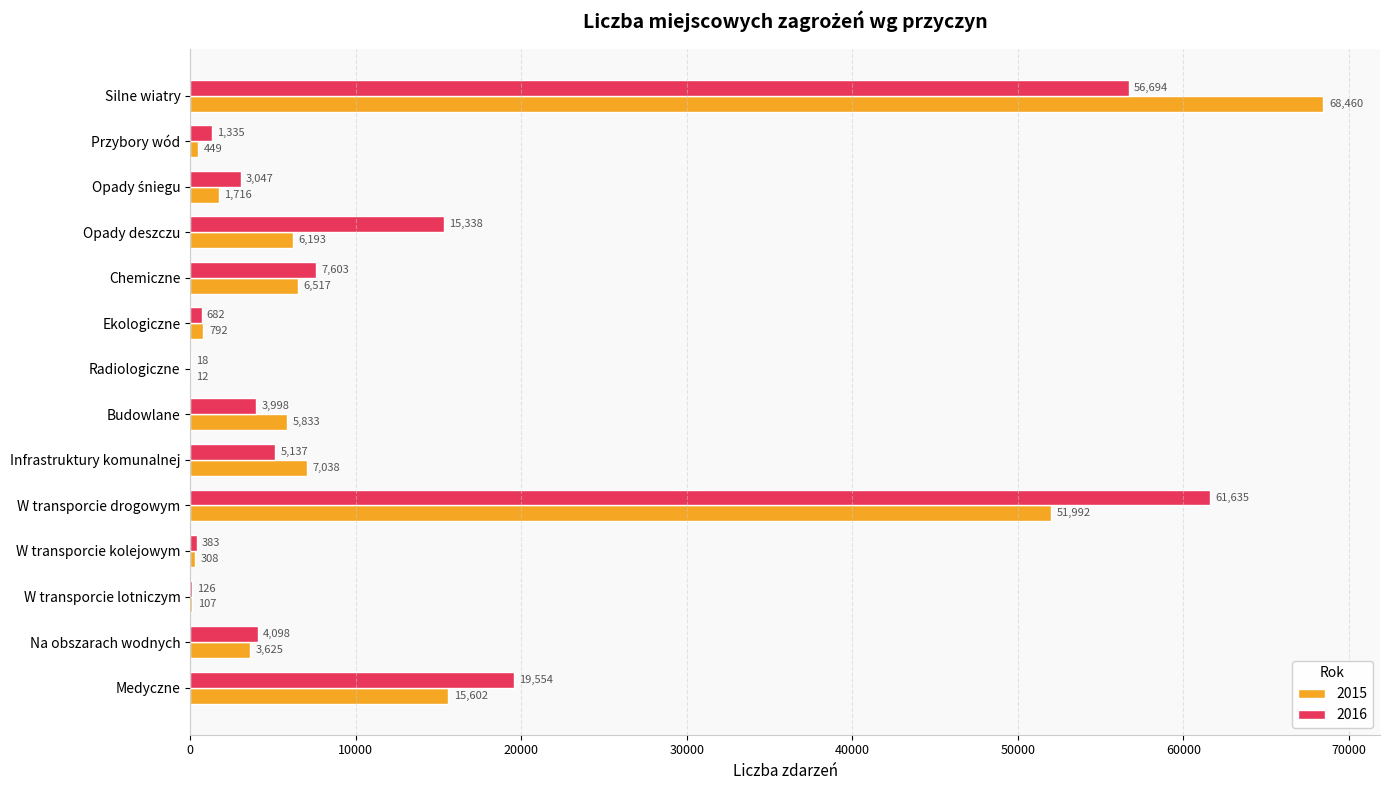

At which category is the sum across all series the highest?

Silne wiatry